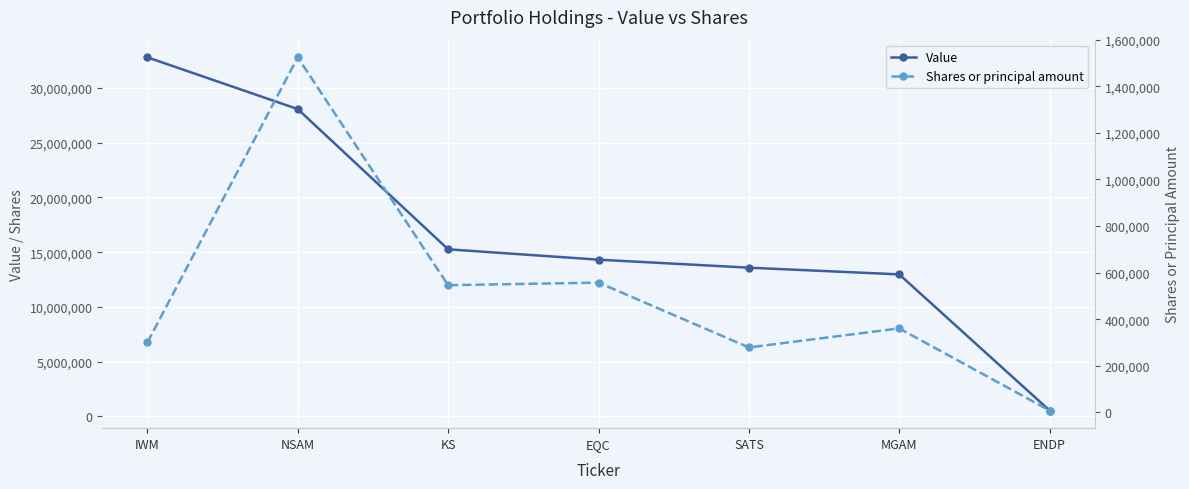

True or false: Shares or principal amount and Value cross at least once.

False